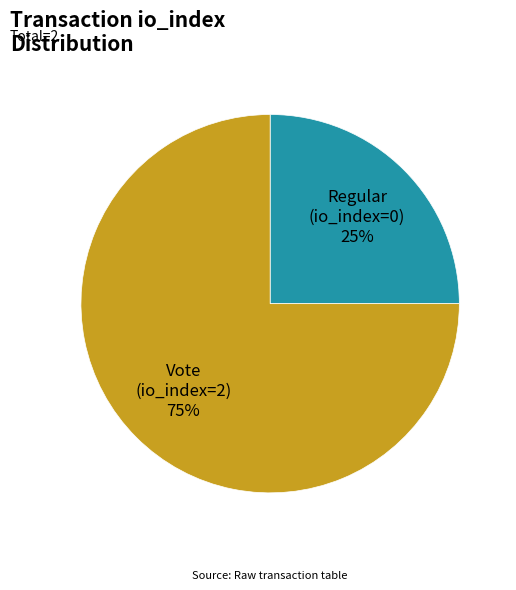

Combined, do Vote (io_index=2) and Regular (io_index=0) account for over 50%?

Yes